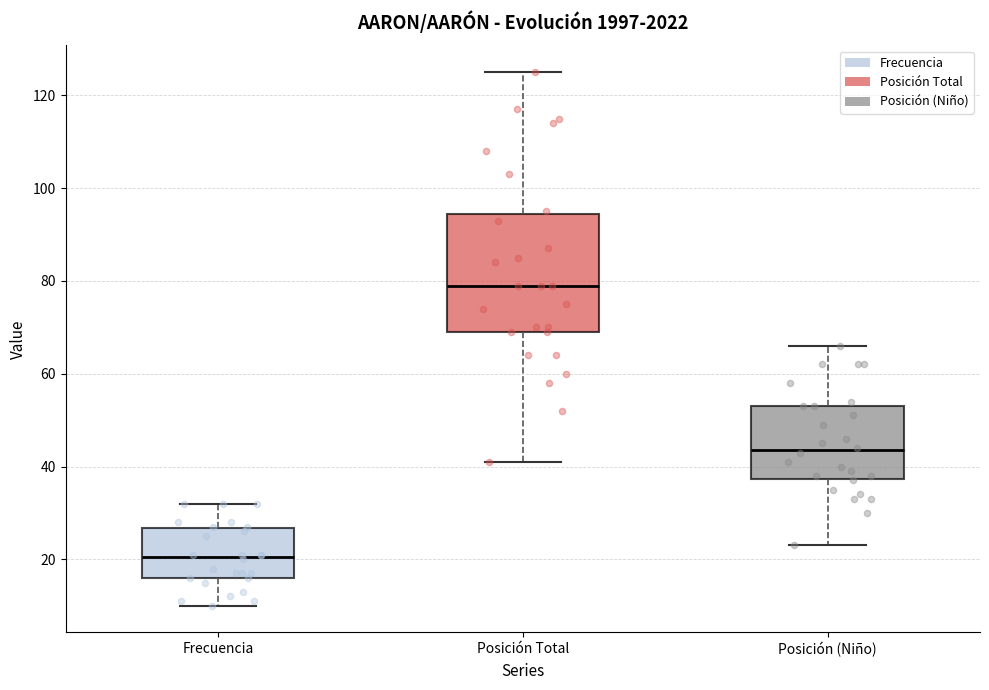

Where is the upper edge of the box for Posición (Niño) on the y-axis? The values are not printed on the chart, so give them approximately, as read against the axis.

54